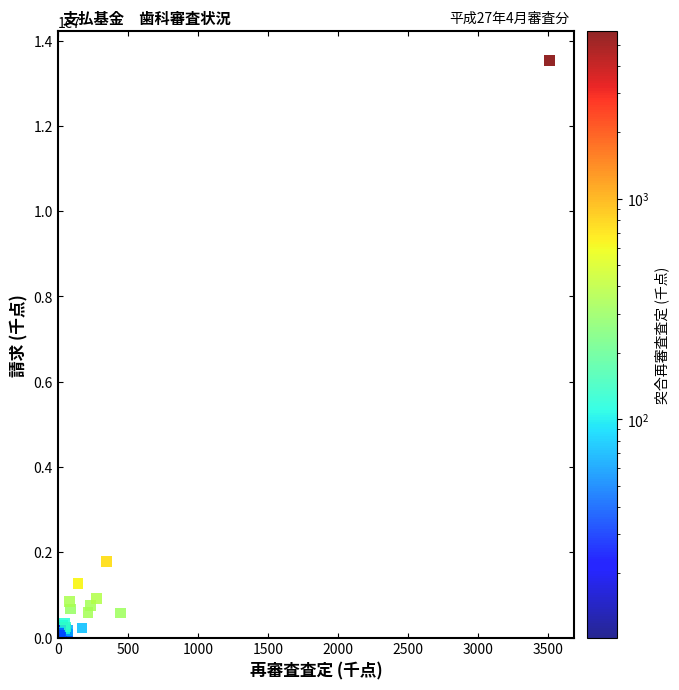

What Y value in the scatter plot is closest to 6801555?

1783628.3